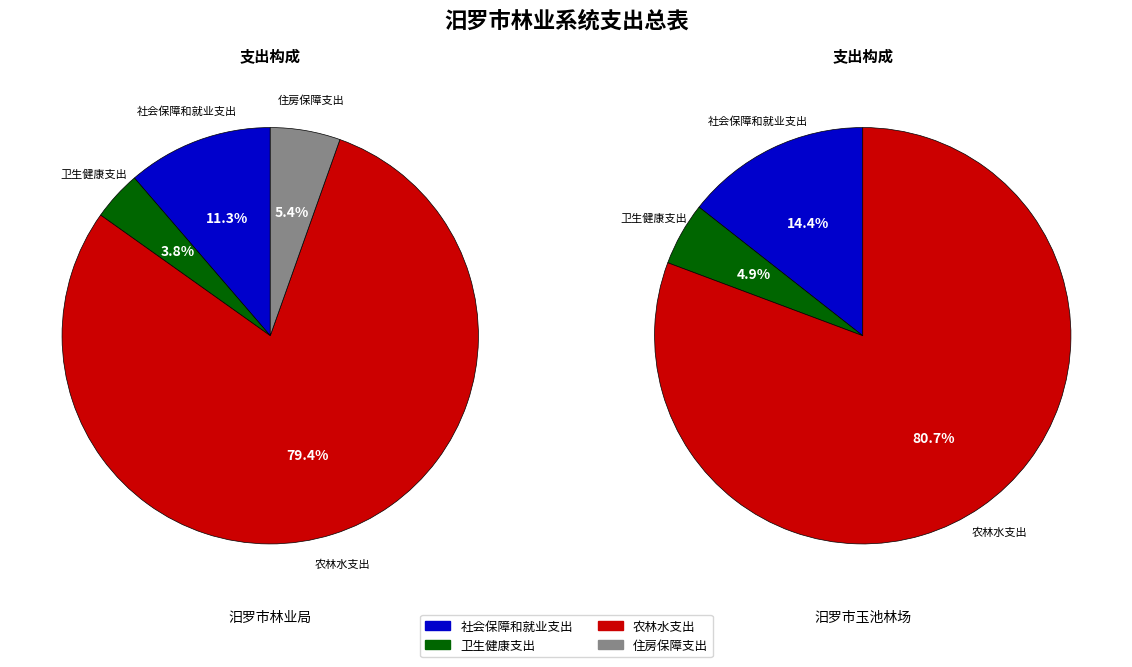

What percentage is the 汨罗市玉池林场 slice, to the nearest percent?

7%